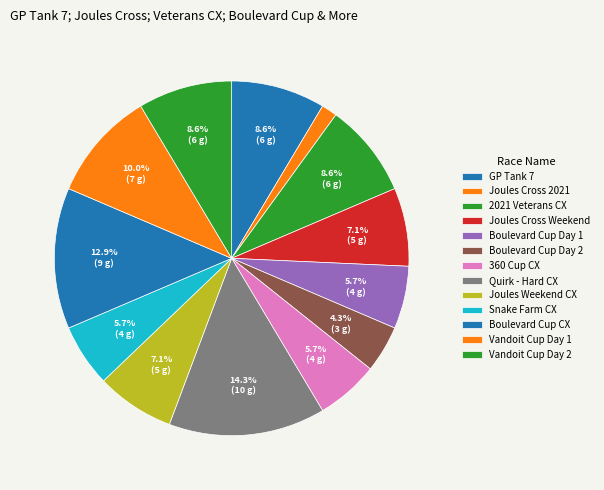

How many segments does this pie chart have?

13